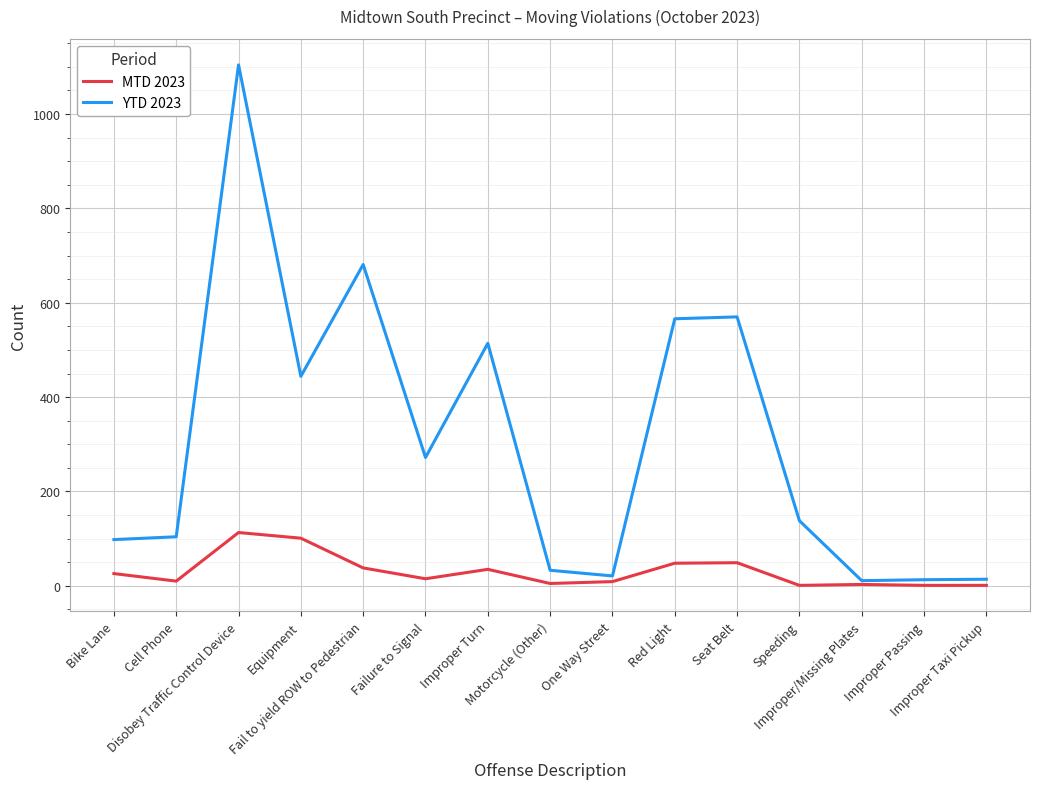

Where is the first local maximum for YTD 2023?

Disobey Traffic Control Device